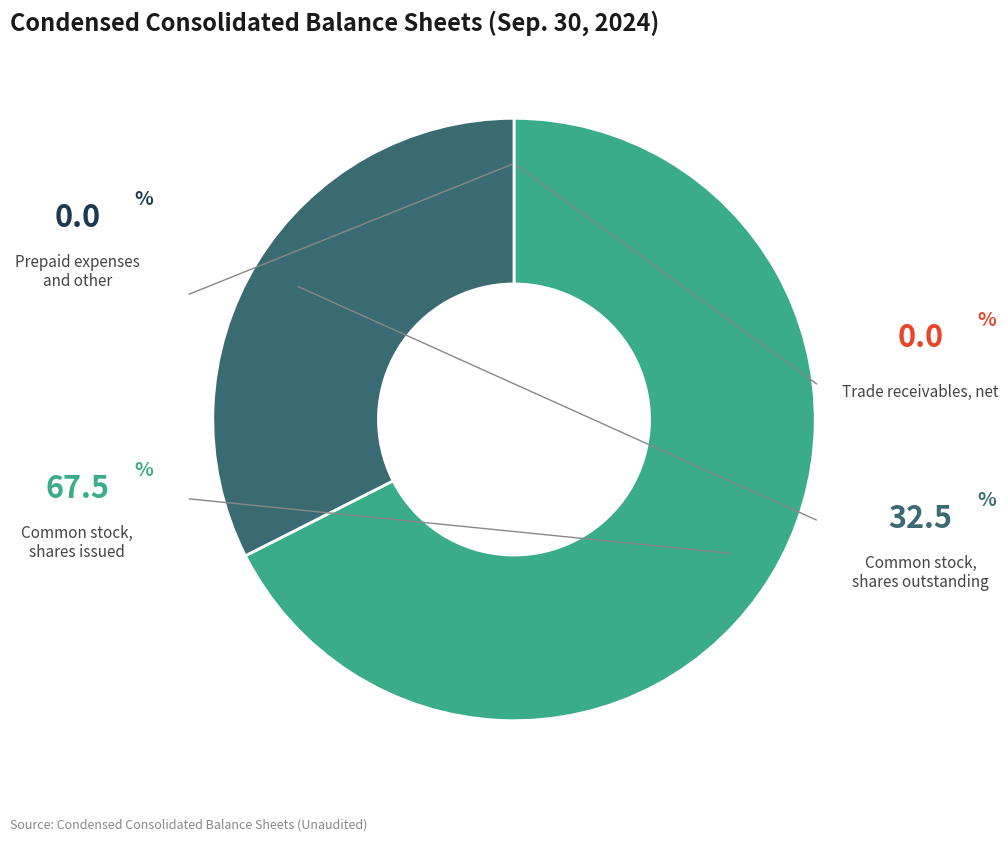

Does any single category account for the majority?

Yes